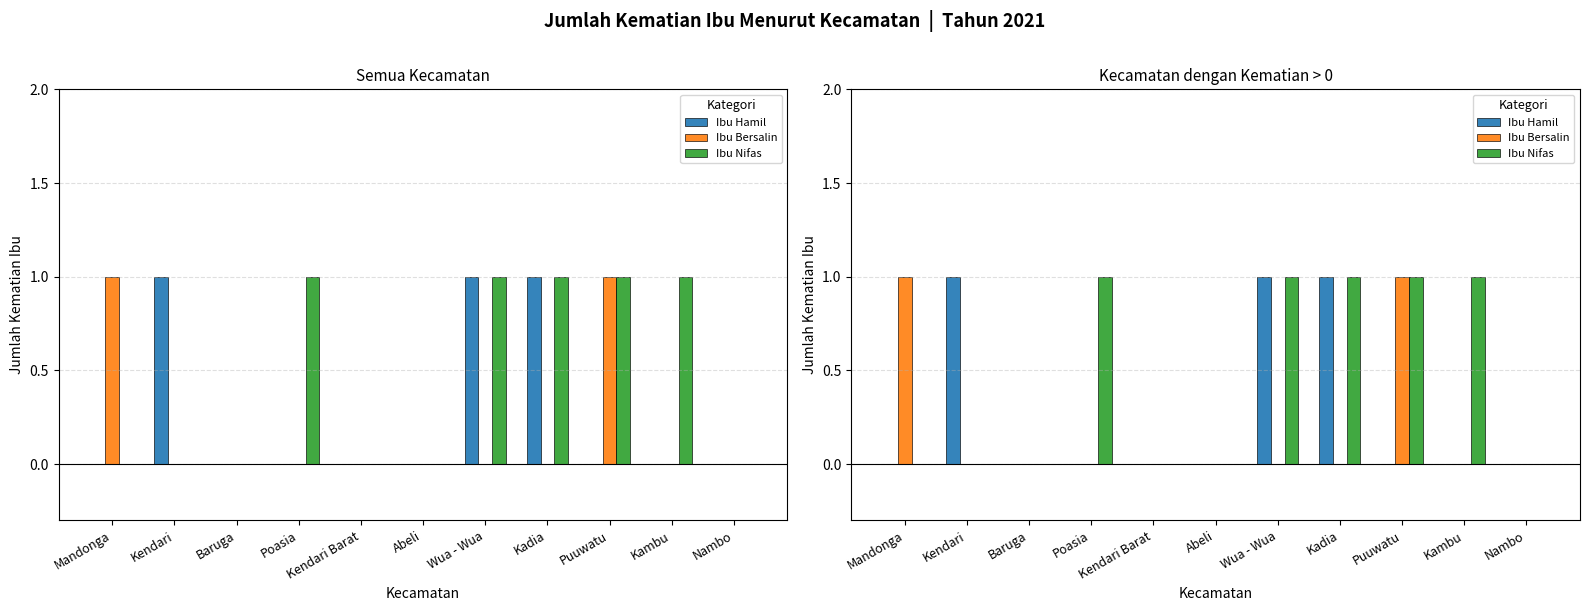

Reading right to left, what are all the values shown in this chart?

Ibu Hamil: 0	0	0	1	1	0	0	0	0	1	0
Ibu Bersalin: 0	0	1	0	0	0	0	0	0	0	1
Ibu Nifas: 0	1	1	1	1	0	0	1	0	0	0